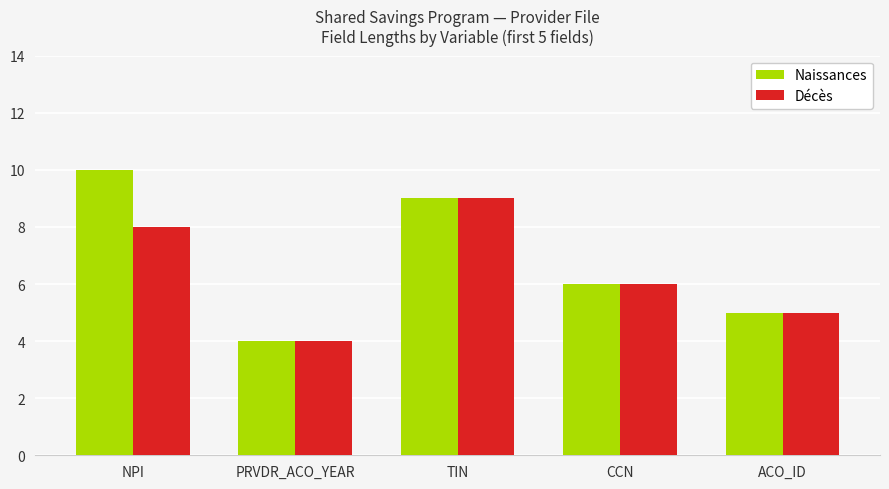

How many distinct data groups are displayed?

2